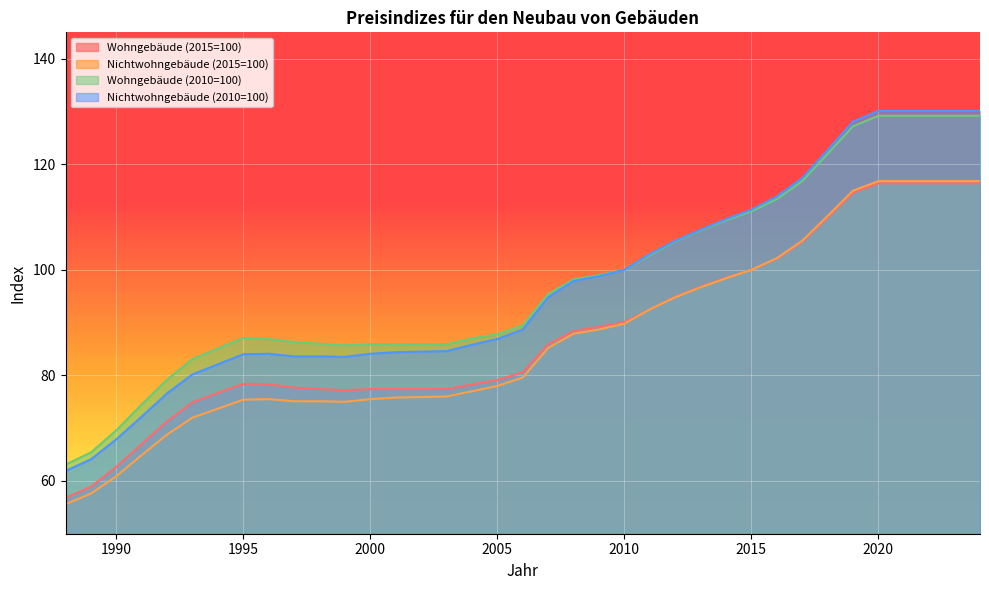

Reading left to right, transcribe all the data shown in this chart.

Wohngebäude (2015=100): 116.4	116.4	116.4	116.4	116.4	114.6	109.9	105.3	102.1	100.0	98.5	96.8	94.9	92.5	90.1	89.2	88.4	85.9	80.6	79.1	78.3	77.4	77.4	77.4	77.4	77.2	77.4	77.7	78.3	78.4	76.7	74.9	71.3	67.0	62.7	58.9	56.8
Nichtwohngebäude (2015=100): 116.8	116.8	116.8	116.8	116.8	115.0	110.2	105.5	102.2	100.0	98.4	96.7	94.8	92.5	89.8	88.7	87.9	85.2	79.6	78.0	77.0	76.0	75.9	75.8	75.5	75.0	75.1	75.1	75.5	75.4	73.7	72.0	68.8	64.9	60.9	57.6	55.6
Wohngebäude (2010=100): 129.2	129.2	129.2	129.2	129.2	127.2	122.0	116.8	113.4	111.1	109.4	107.5	105.4	102.8	100.0	99.0	98.2	95.4	89.5	87.8	87.0	85.9	85.9	85.9	85.9	85.7	86.0	86.3	86.9	87.1	85.1	83.1	79.2	74.5	69.6	65.4	63.1
Nichtwohngebäude (2010=100): 130.1	130.1	130.1	130.1	130.1	128.1	122.7	117.4	113.9	111.4	109.6	107.6	105.5	103.0	100.0	98.8	97.9	94.8	88.7	86.9	85.8	84.6	84.5	84.4	84.1	83.5	83.6	83.6	84.1	84.0	82.1	80.2	76.6	72.2	67.9	64.1	61.9